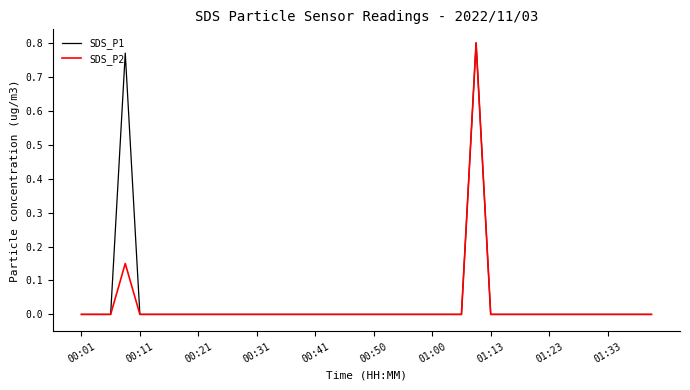

At how many categories does at least one series exceed 0?

2